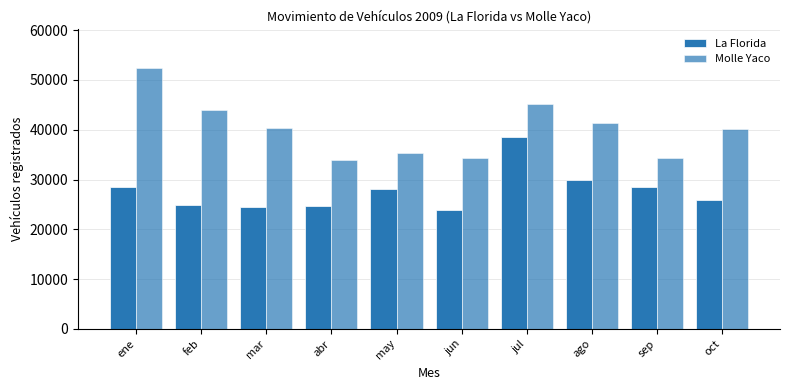

Are the bars grouped side by side (vs. stacked)?

Yes